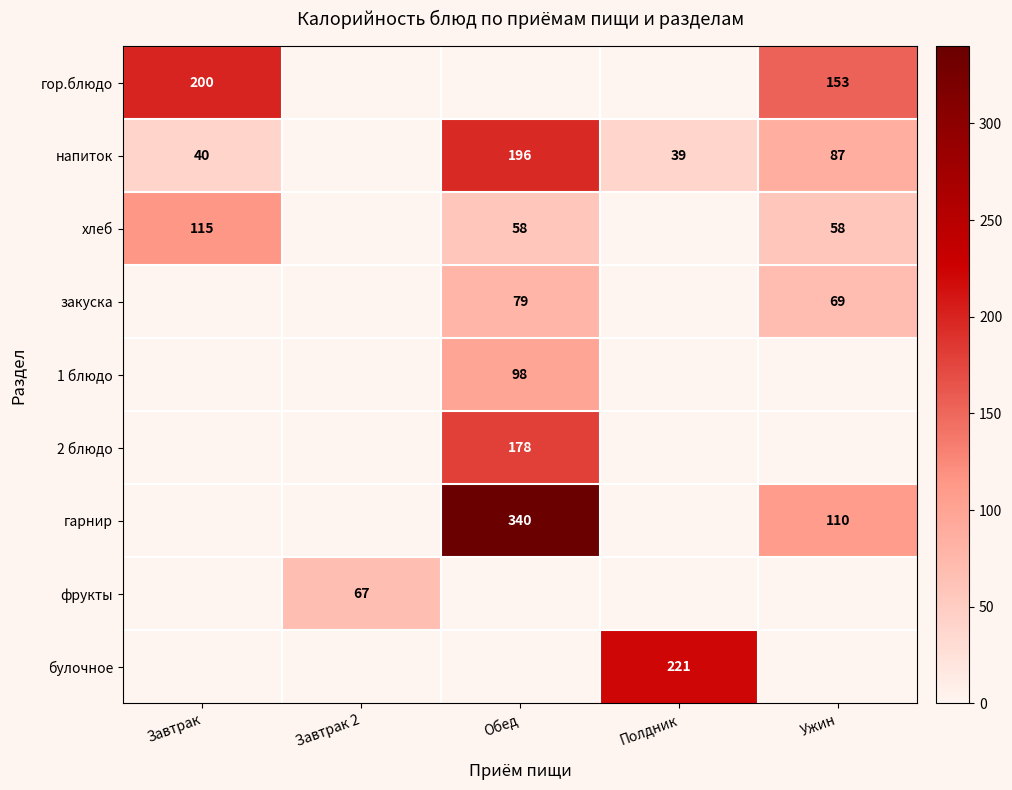

The value of напиток at Ужин is 87. True or false?

True